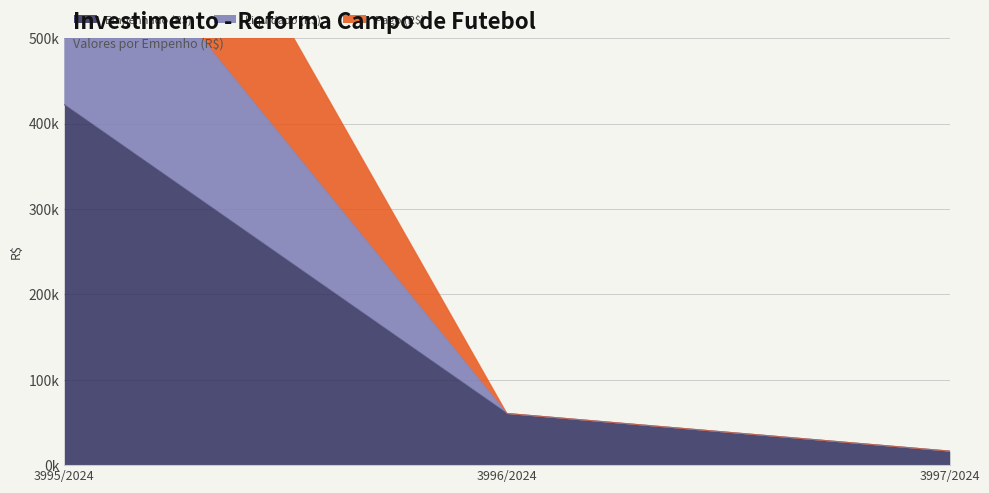

List the series in order of their peak value, lowest first.

Empenhado (R$), Pago (R$), Liquidado (R$)